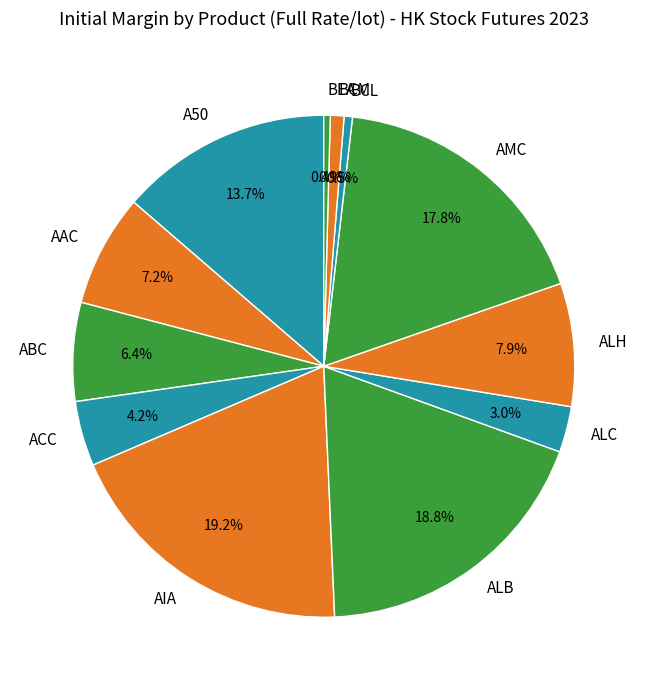

Combined, do BEA and ABC account for over 50%?

No